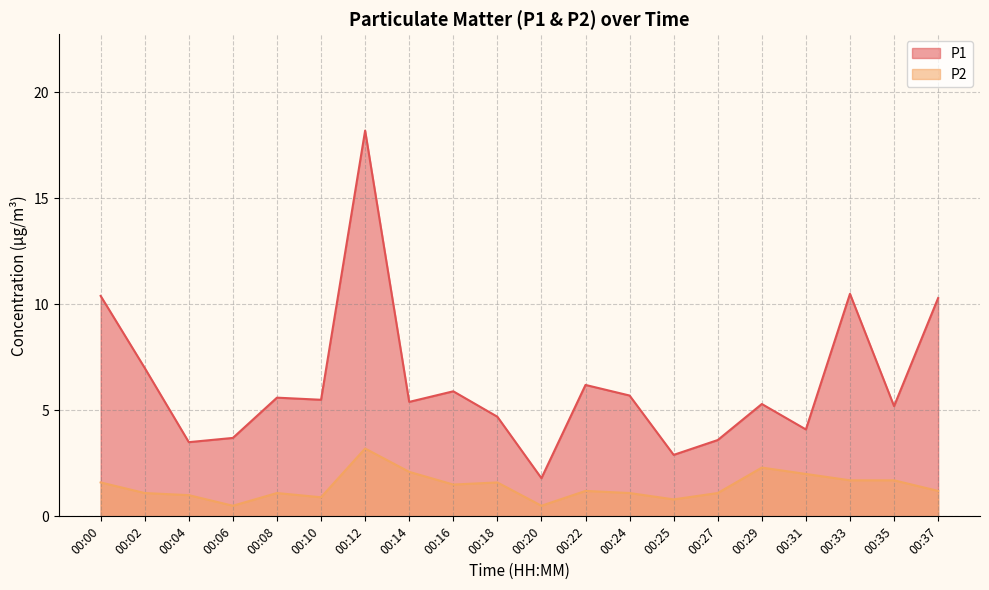

How many interior local peaks does the P1 series have?

6